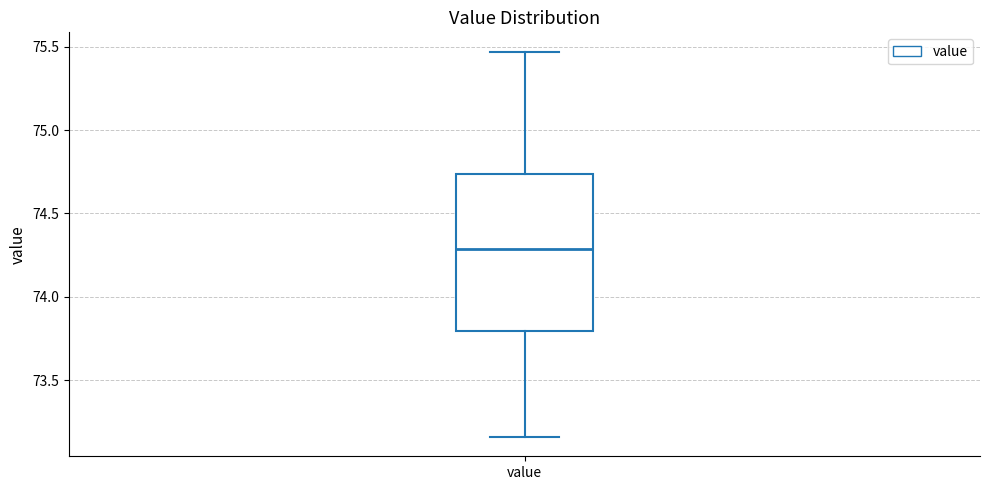

Read this box plot against the y-axis: the position of the median line, the range covered by the box, and the ends of both whiskers. The values are not printed on the chart, so give them approximately, as read against the axis.

median 74.30, box 73.80 to 74.75, whiskers 73.15 to 75.45